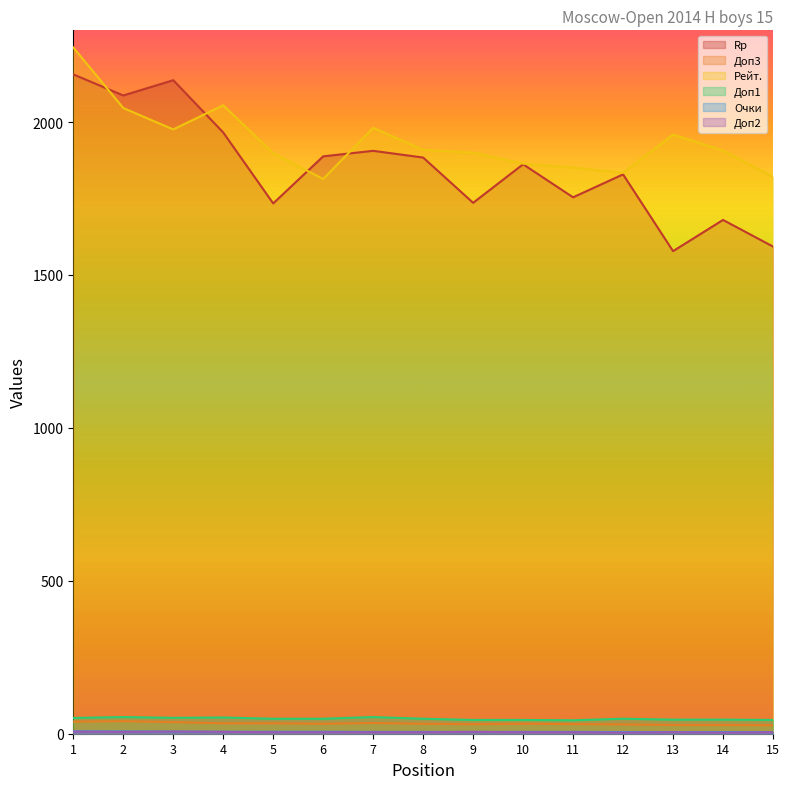

At which category is the sum across all series the highest?

1